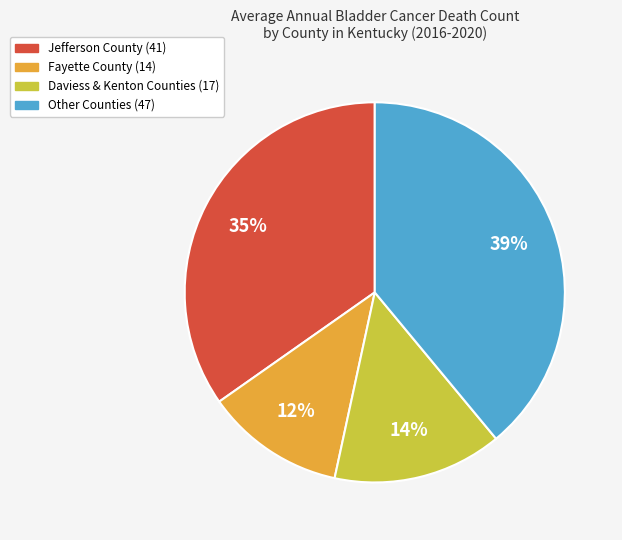

Combined, do Fayette County (14) and Daviess & Kenton Counties (17) account for over 50%?

No